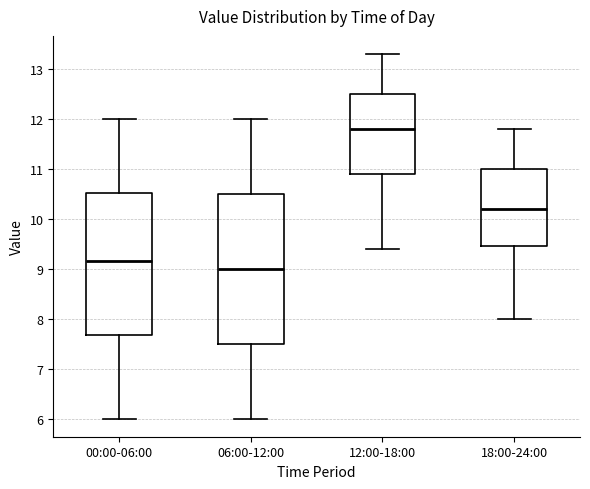

Reading left to right, read every box against the y-axis: the position of its median line, the range the box covers, and the ends of its whiskers. The values are not printed on the chart, so give them approximately, as read against the axis.

00:00-06:00: median 9.2, box 7.7 to 10.5, whiskers 6.0 to 12.0
06:00-12:00: median 9.0, box 7.5 to 10.5, whiskers 6.0 to 12.0
12:00-18:00: median 11.8, box 10.9 to 12.5, whiskers 9.4 to 13.3
18:00-24:00: median 10.2, box 9.5 to 11.0, whiskers 8.0 to 11.8